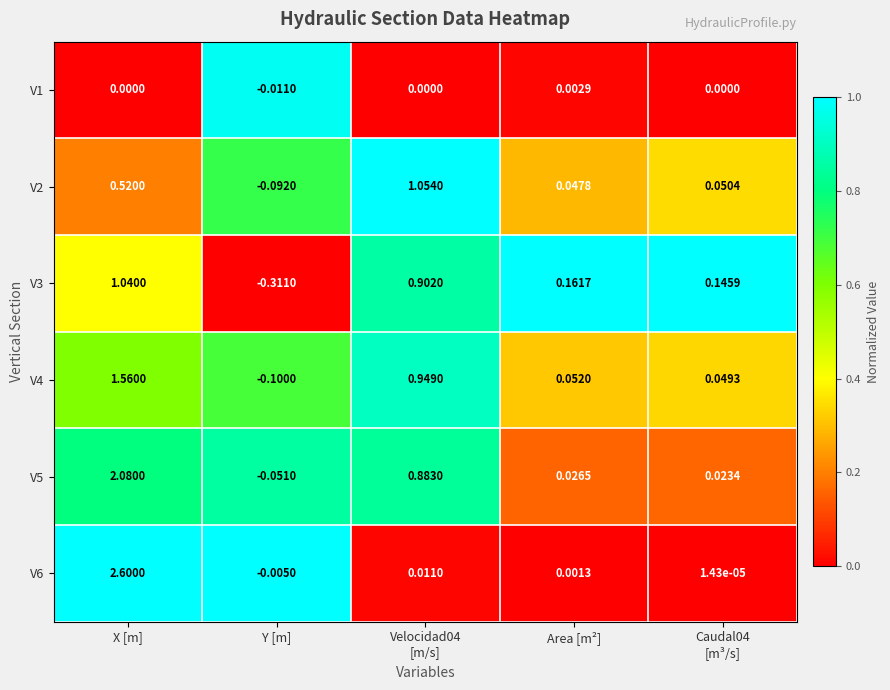

Count the number of data series in this chart.

6